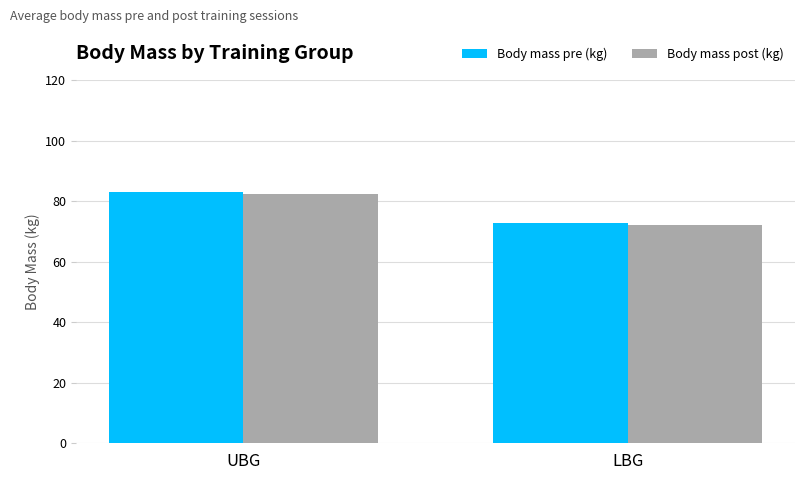

What position from the right is UBG?

2